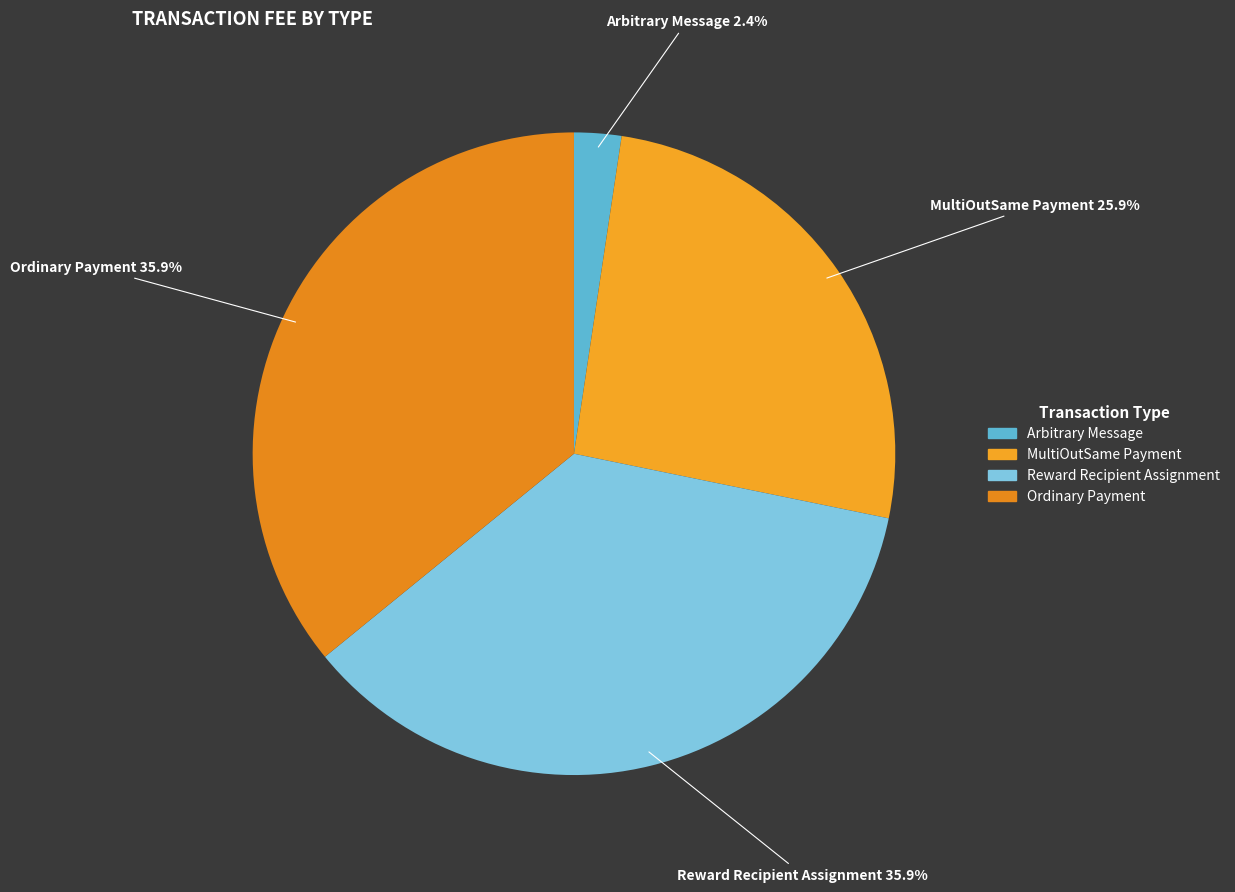

What is the smallest slice in the pie chart?

Arbitrary Message